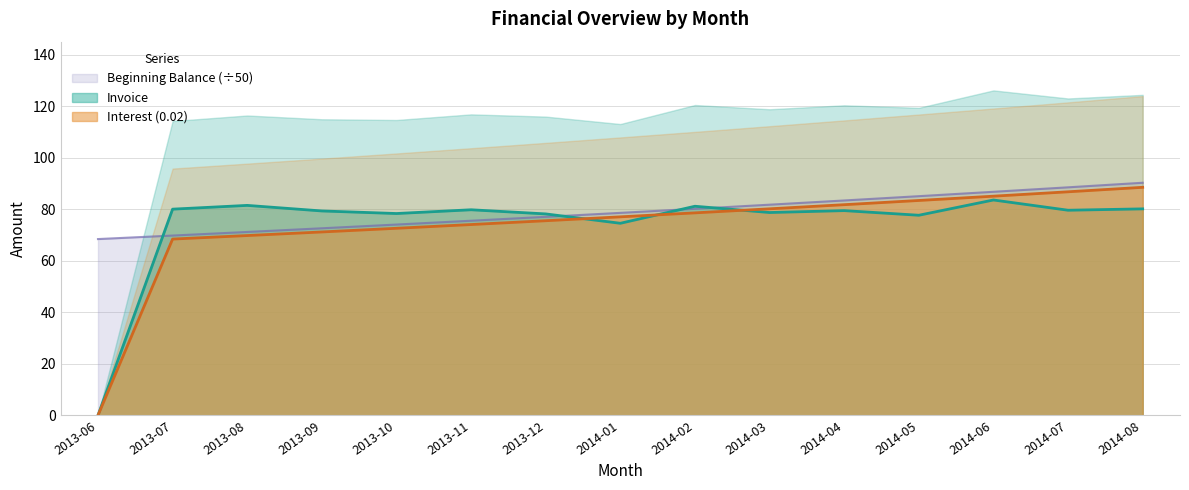

What is the label of the 12th point from the right?

2013-09